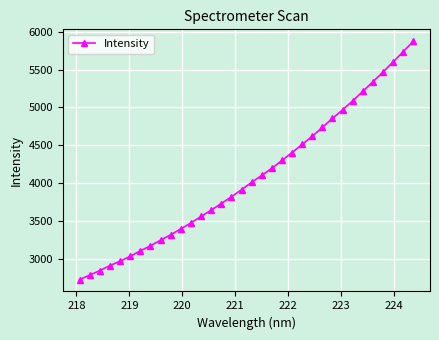

What is the value of the 8th point from the left?

3170.3